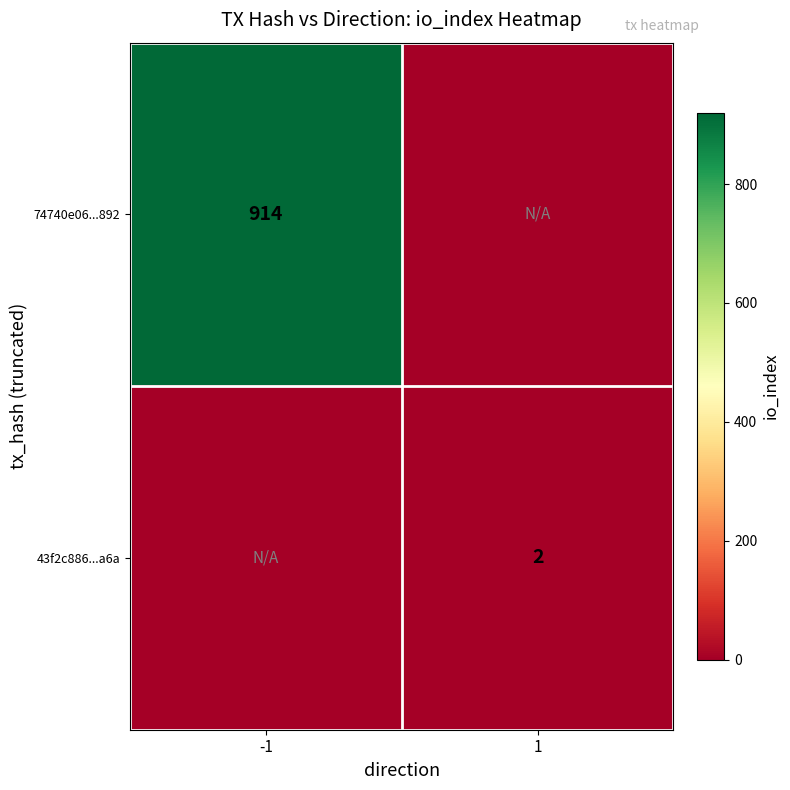

The 43f2c886...a6a series shows 2 at 1. True or false?

True